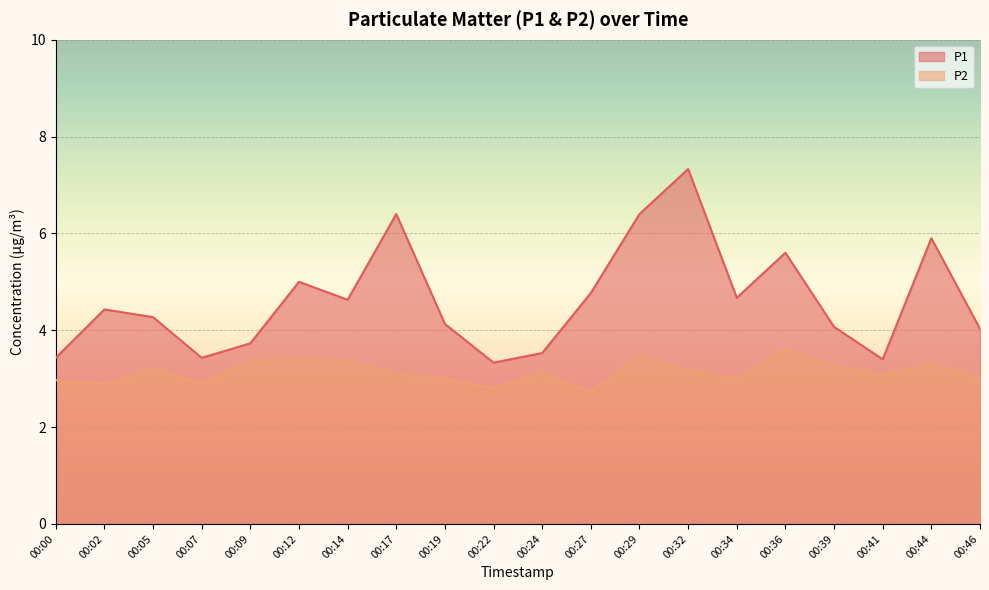

How many lines are shown in the chart?

2